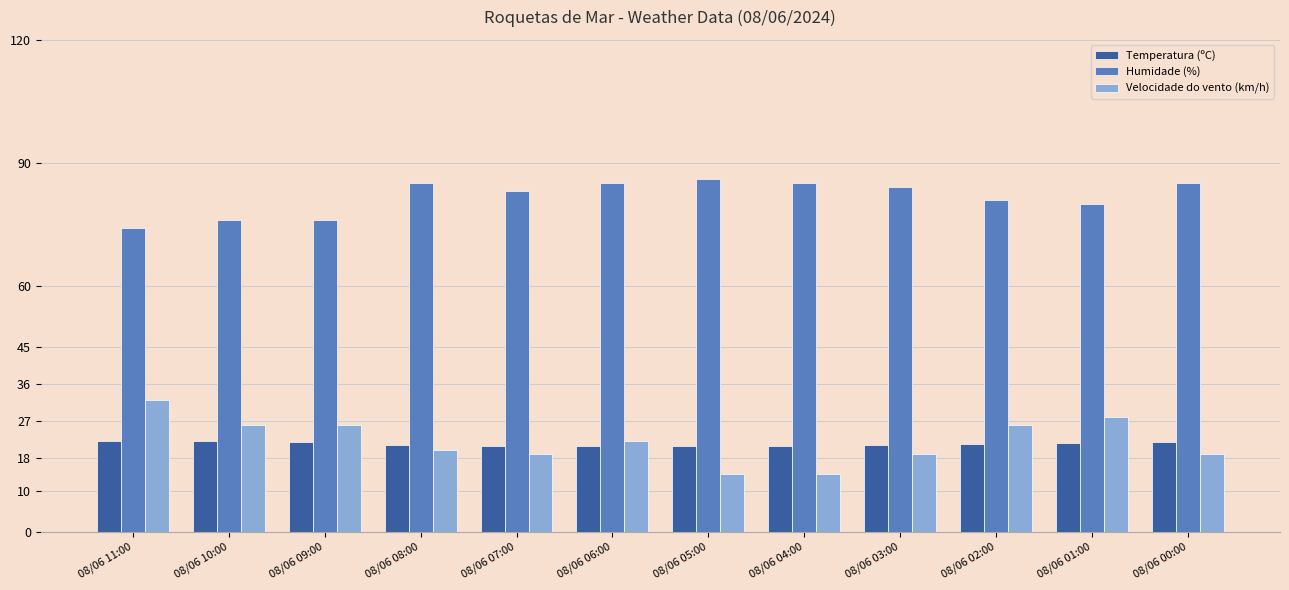

Is the value of Velocidade do vento (km/h) at 08/06 01:00 greater than the value of Humidade (%) at 08/06 00:00?

No